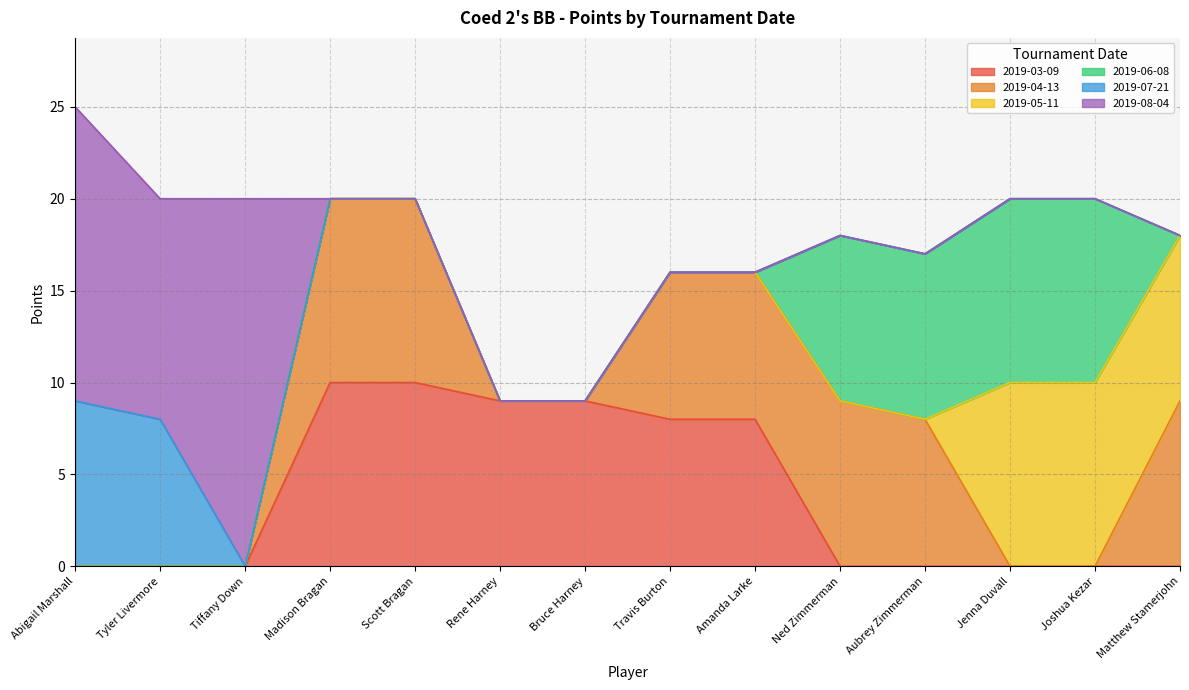

At which category is the sum across all series the highest?

Abigail Marshall